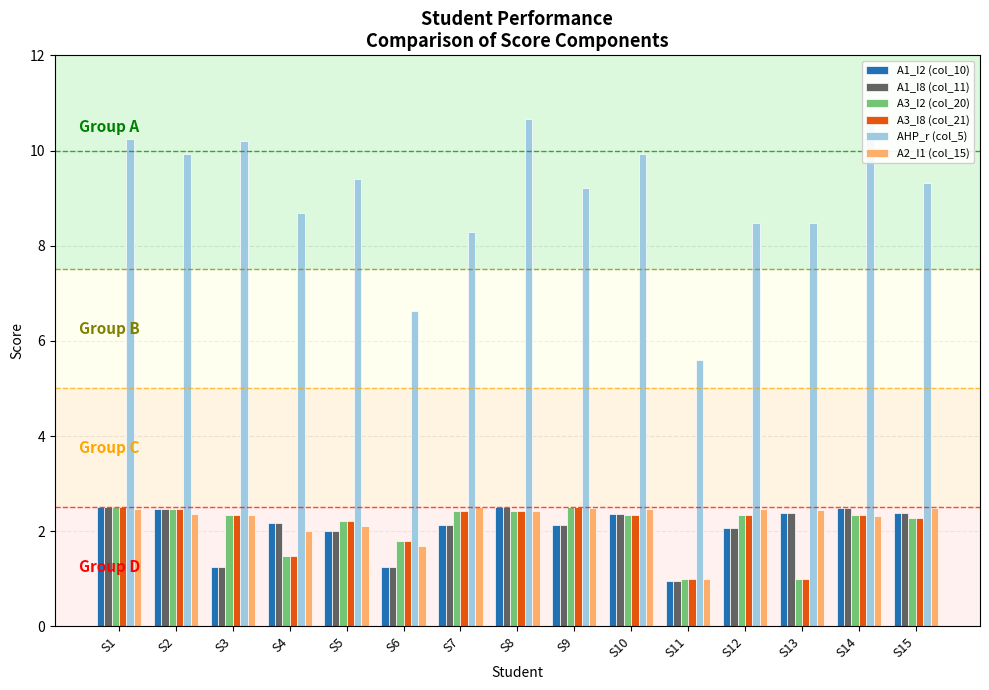

Reading left to right, what are all the values shown in this chart?

A1_I2 (col_10): S1=2.5	S2=2.5	S3=1.2	S4=2.2	S5=2.0	S6=1.2	S7=2.1	S8=2.5	S9=2.1	S10=2.4	S11=0.9	S12=2.1	S13=2.4	S14=2.5	S15=2.4
A1_I8 (col_11): S1=2.5	S2=2.5	S3=1.2	S4=2.2	S5=2.0	S6=1.2	S7=2.1	S8=2.5	S9=2.1	S10=2.4	S11=0.9	S12=2.1	S13=2.4	S14=2.5	S15=2.4
A3_I2 (col_20): S1=2.5	S2=2.5	S3=2.3	S4=1.5	S5=2.2	S6=1.8	S7=2.4	S8=2.4	S9=2.5	S10=2.3	S11=1.0	S12=2.4	S13=1.0	S14=2.4	S15=2.3
A3_I8 (col_21): S1=2.5	S2=2.5	S3=2.3	S4=1.5	S5=2.2	S6=1.8	S7=2.4	S8=2.4	S9=2.5	S10=2.3	S11=1.0	S12=2.4	S13=1.0	S14=2.4	S15=2.3
AHP_r (col_5): S1=10.2	S2=9.9	S3=10.2	S4=8.7	S5=9.4	S6=6.6	S7=8.3	S8=10.7	S9=9.2	S10=9.9	S11=5.6	S12=8.5	S13=8.5	S14=10.7	S15=9.3
A2_I1 (col_15): S1=2.5	S2=2.4	S3=2.3	S4=2.0	S5=2.1	S6=1.7	S7=2.5	S8=2.4	S9=2.5	S10=2.5	S11=1.0	S12=2.5	S13=2.4	S14=2.3	S15=2.5